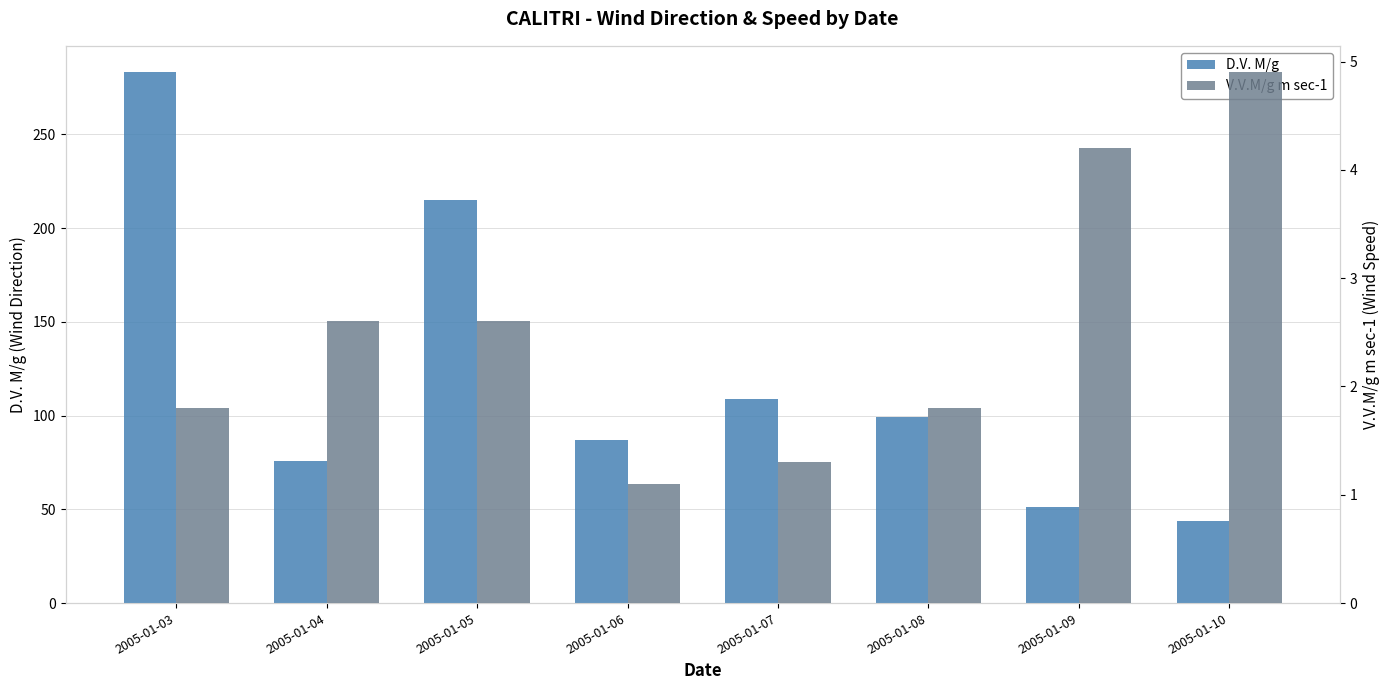

True or false: D.V. M/g has a value of 50.0 at 2005-01-06.

False